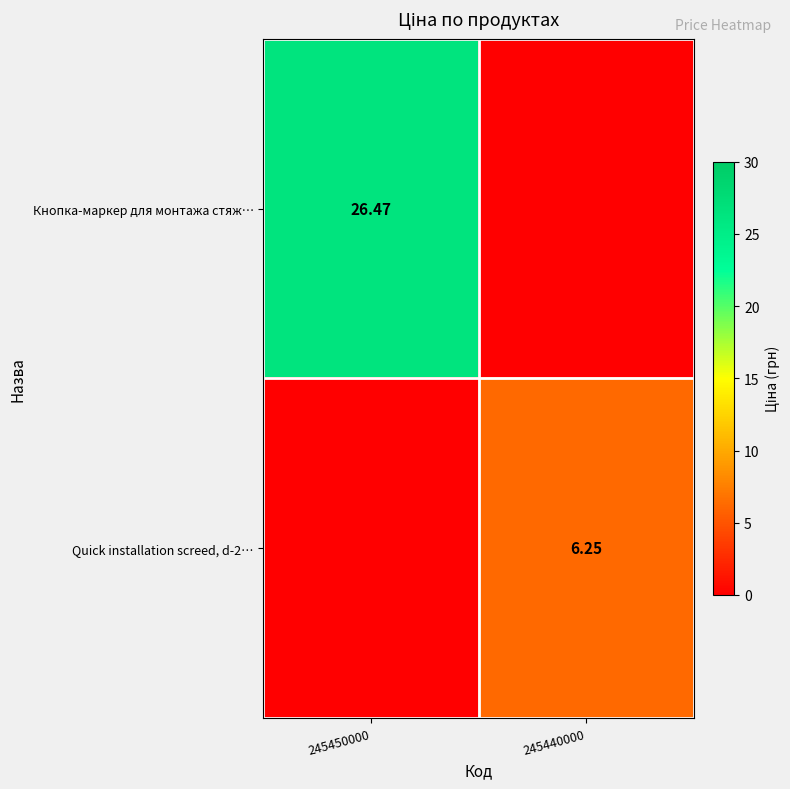

At which label does Кнопка-маркер для монтажа стяж… first exceed 26?

245450000